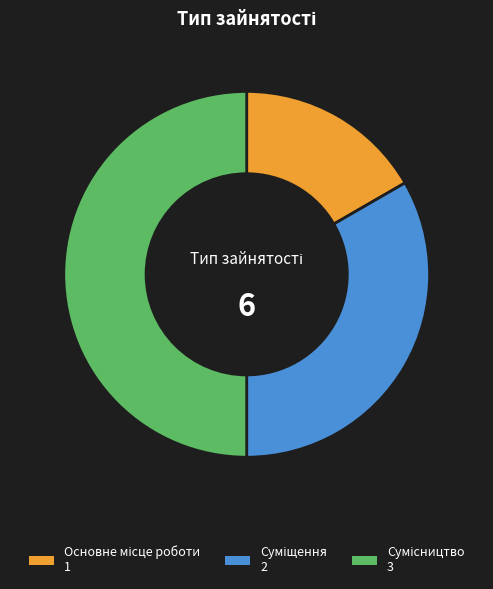

What is the largest slice in the pie chart?

Сумісництво